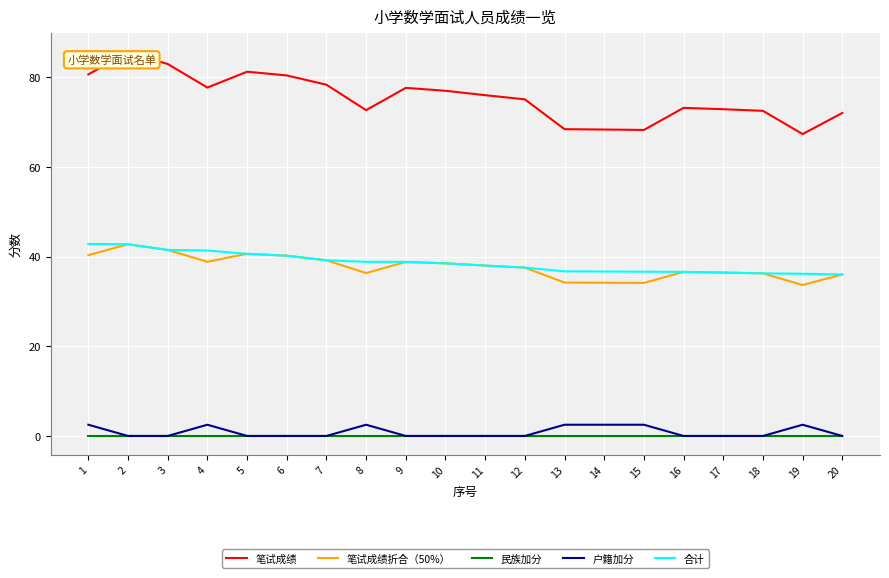

Which series has the largest range (max minus min)?

笔试成绩